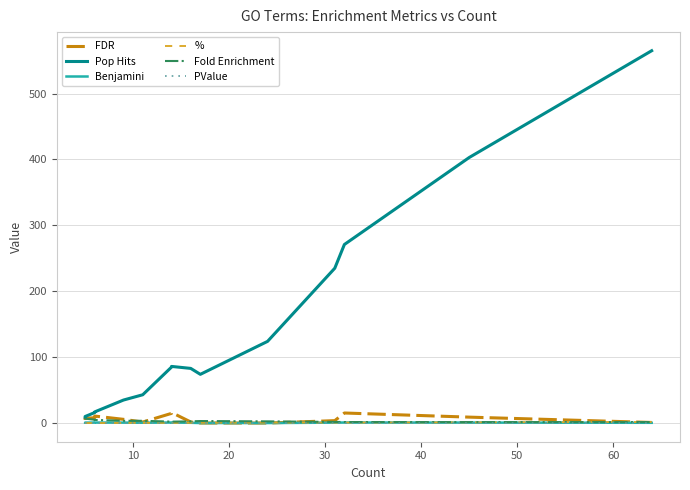

At which label is PValue closest to 0?

10